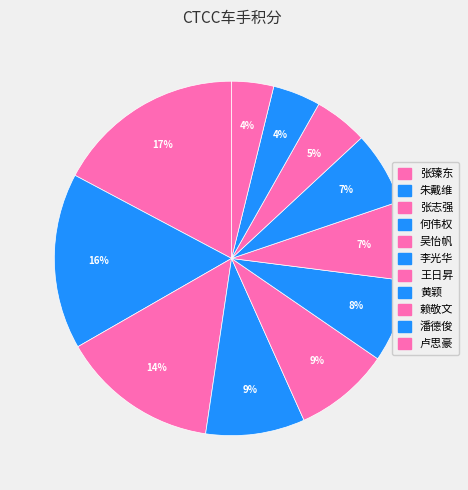

Is the sum of 张志强 and 潘德俊 greater than half?

No